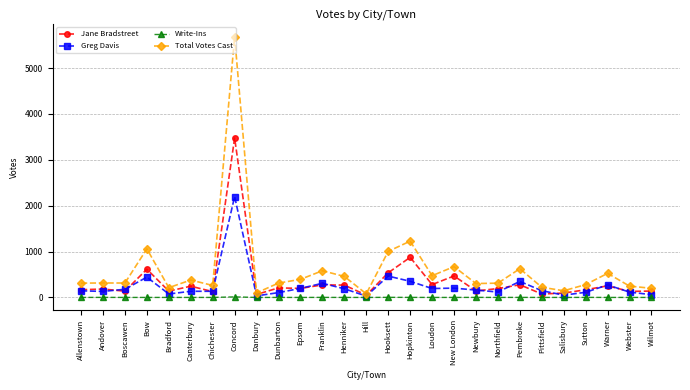

What is the label of the 17th point from the left?

Loudon